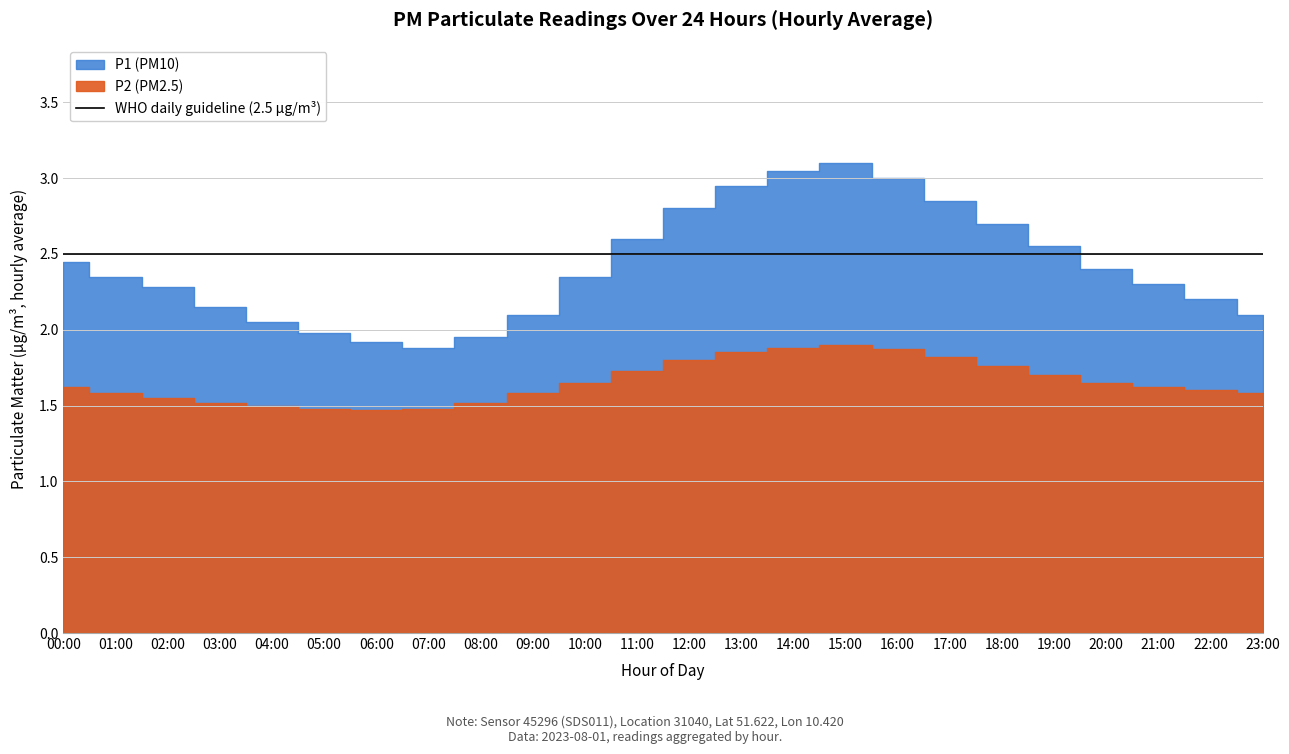

Reading left to right, transcribe all the data shown in this chart.

P1: 2.5	2.4	2.3	2.1	2.0	2.0	1.9	1.9	1.9	2.1	2.4	2.6	2.8	3.0	3.0	3.1	3.0	2.9	2.7	2.5	2.4	2.3	2.2	2.1
P2: 1.6	1.6	1.6	1.5	1.5	1.5	1.5	1.5	1.5	1.6	1.6	1.7	1.8	1.9	1.9	1.9	1.9	1.8	1.8	1.7	1.6	1.6	1.6	1.6